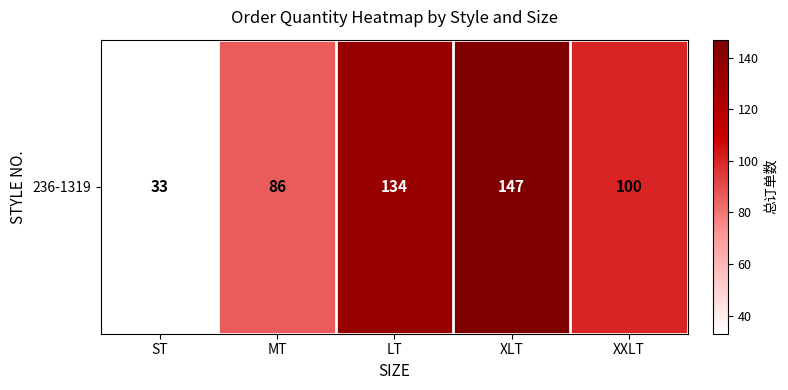

What is the change in value from LT to XXLT?

-34